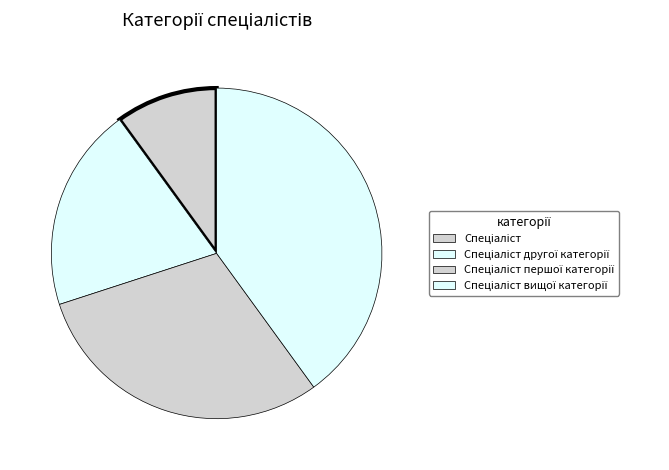

True or false: Спеціаліст першої категорії accounts for 44% of the total.

False